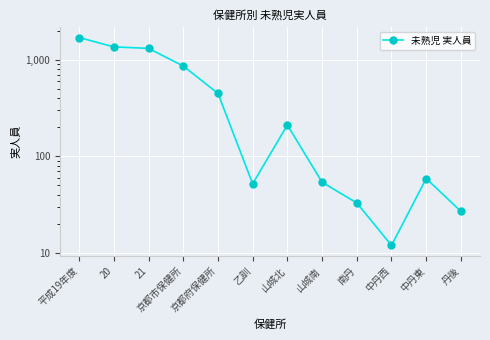

Rank the categories by value from lowest to highest.

中丹西, 丹後, 南丹, 乙訓, 山城南, 中丹東, 山城北, 京都府保健所, 京都市保健所, 21, 20, 平成19年度